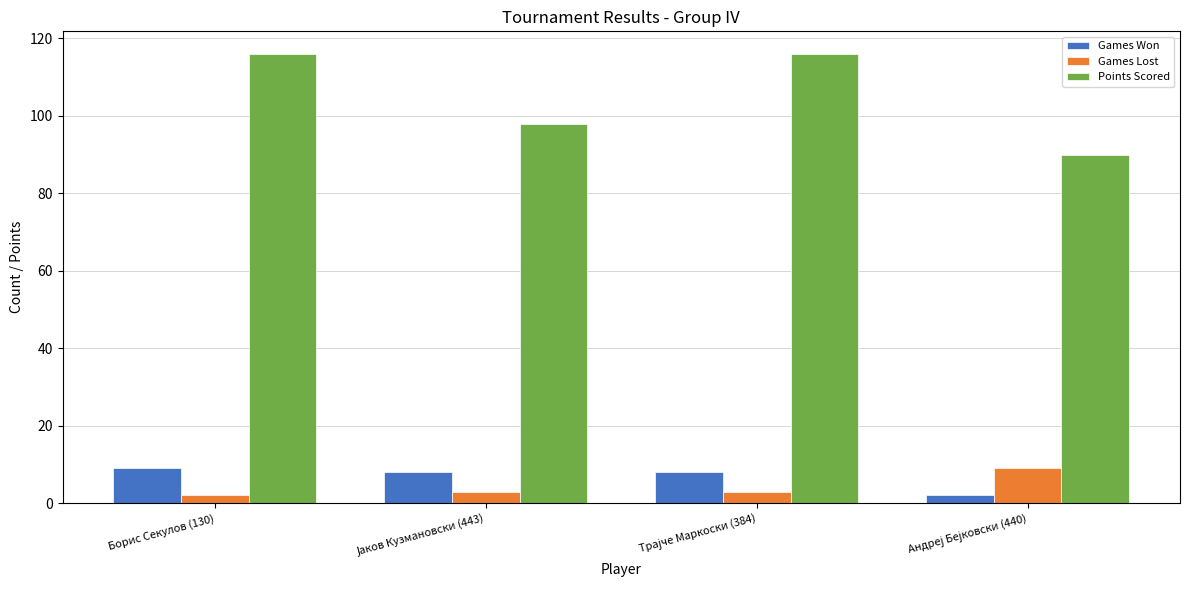

At how many categories does at least one series exceed 37?

4